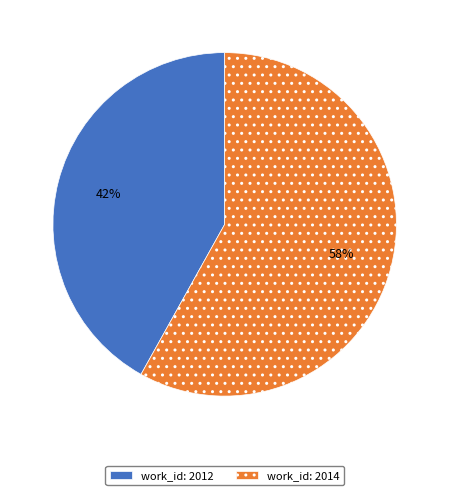

What is the ratio of the value at work_id: 2012 to the value at work_id: 2014?

0.7